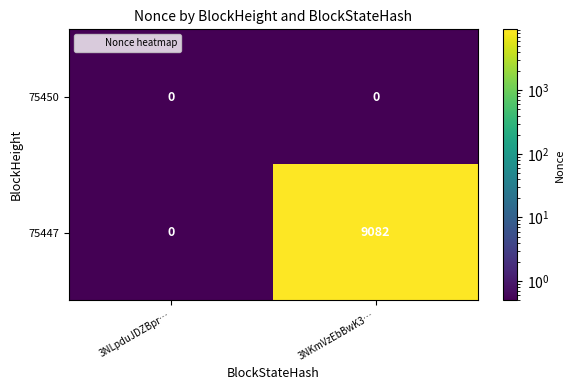

List the series in order of their peak value, highest first.

75447, 75450